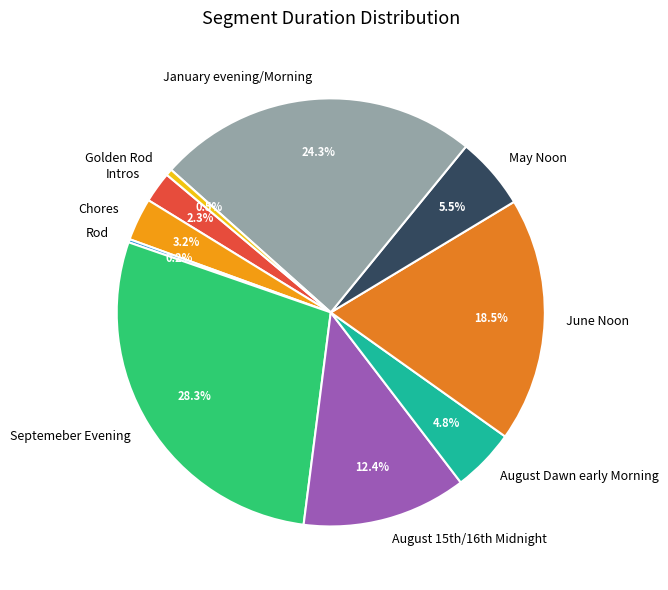

What is the total percentage of Intros and August Dawn early Morning?

7.1%